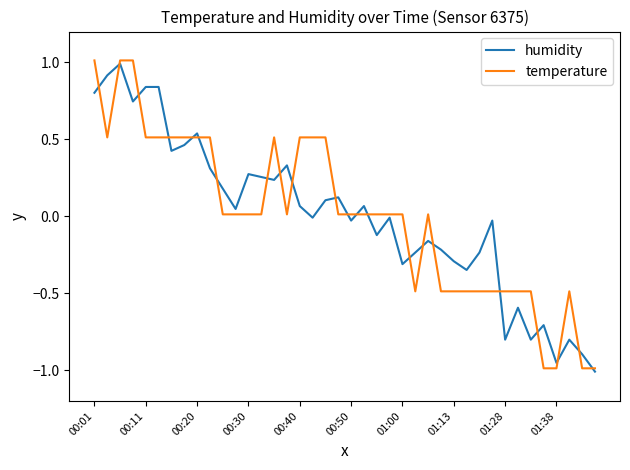

What is the greatest value displayed?

1.0